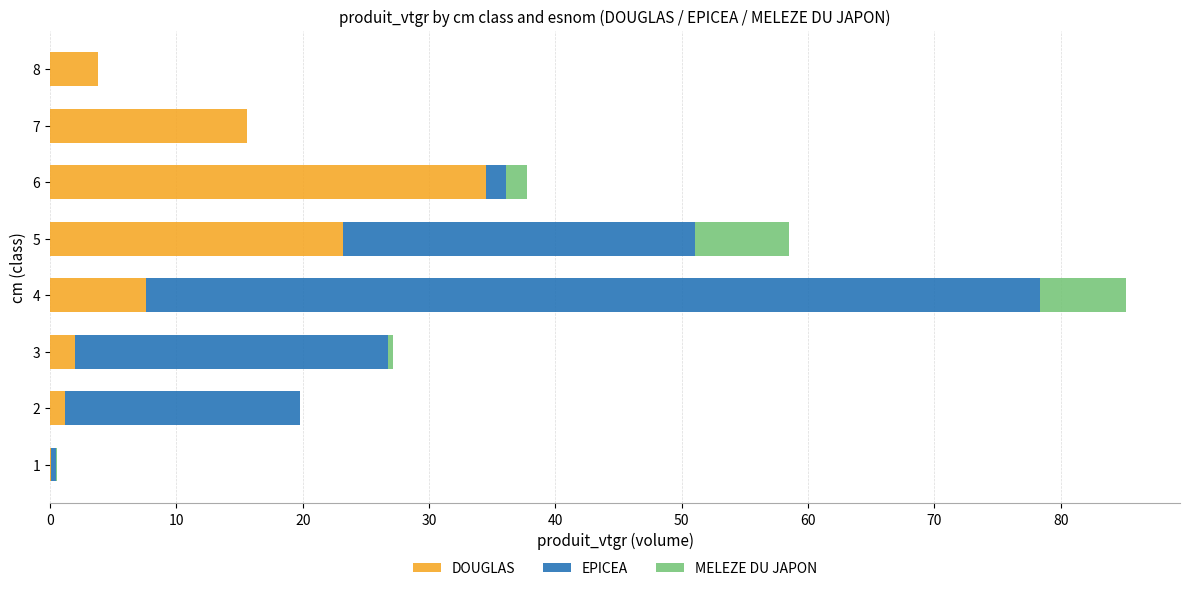

At which category is the sum across all series the highest?

4